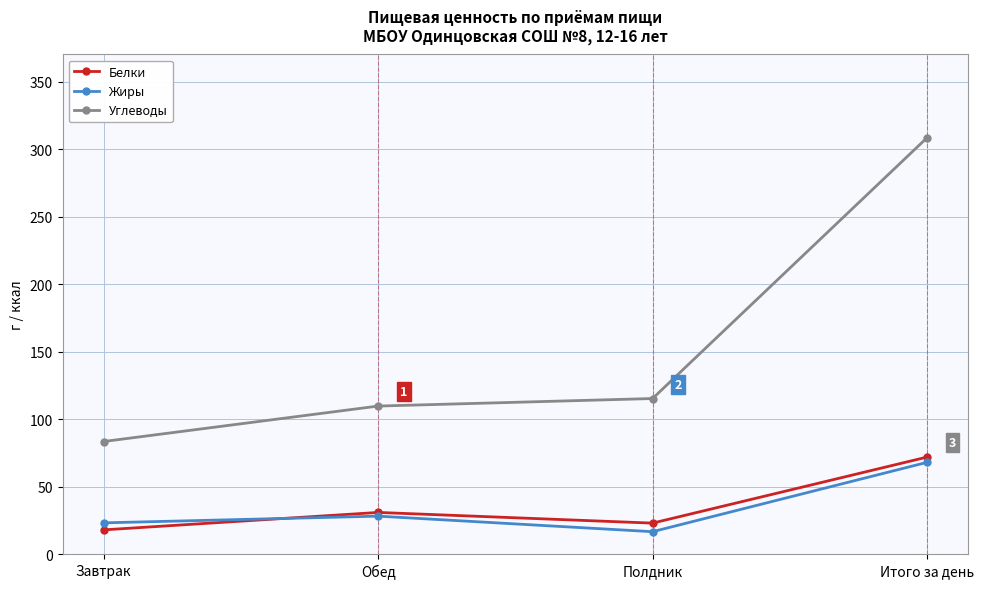

True or false: Углеводы and Жиры intersect in this chart.

False